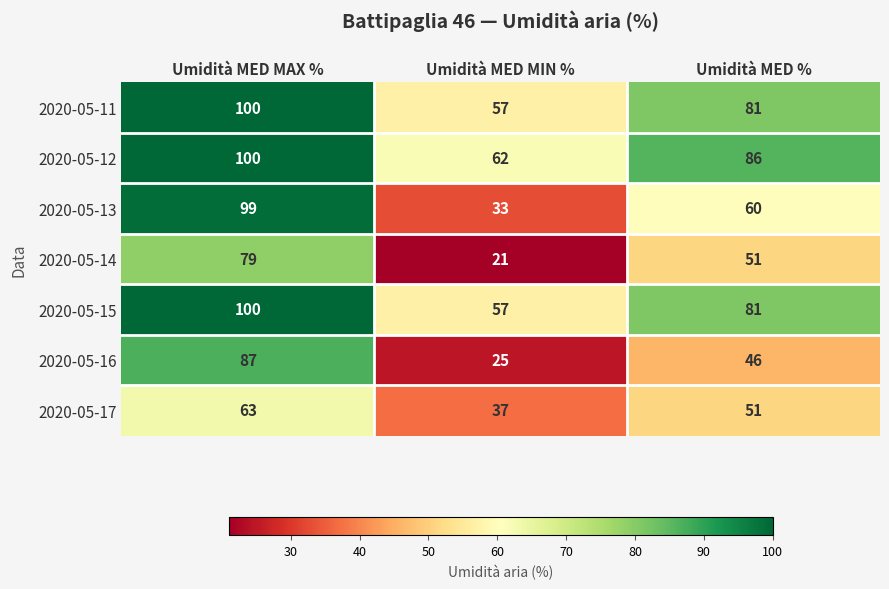

Between Umidità MED MIN % and Umidità MED %, which series saw the biggest shift?

2020-05-14